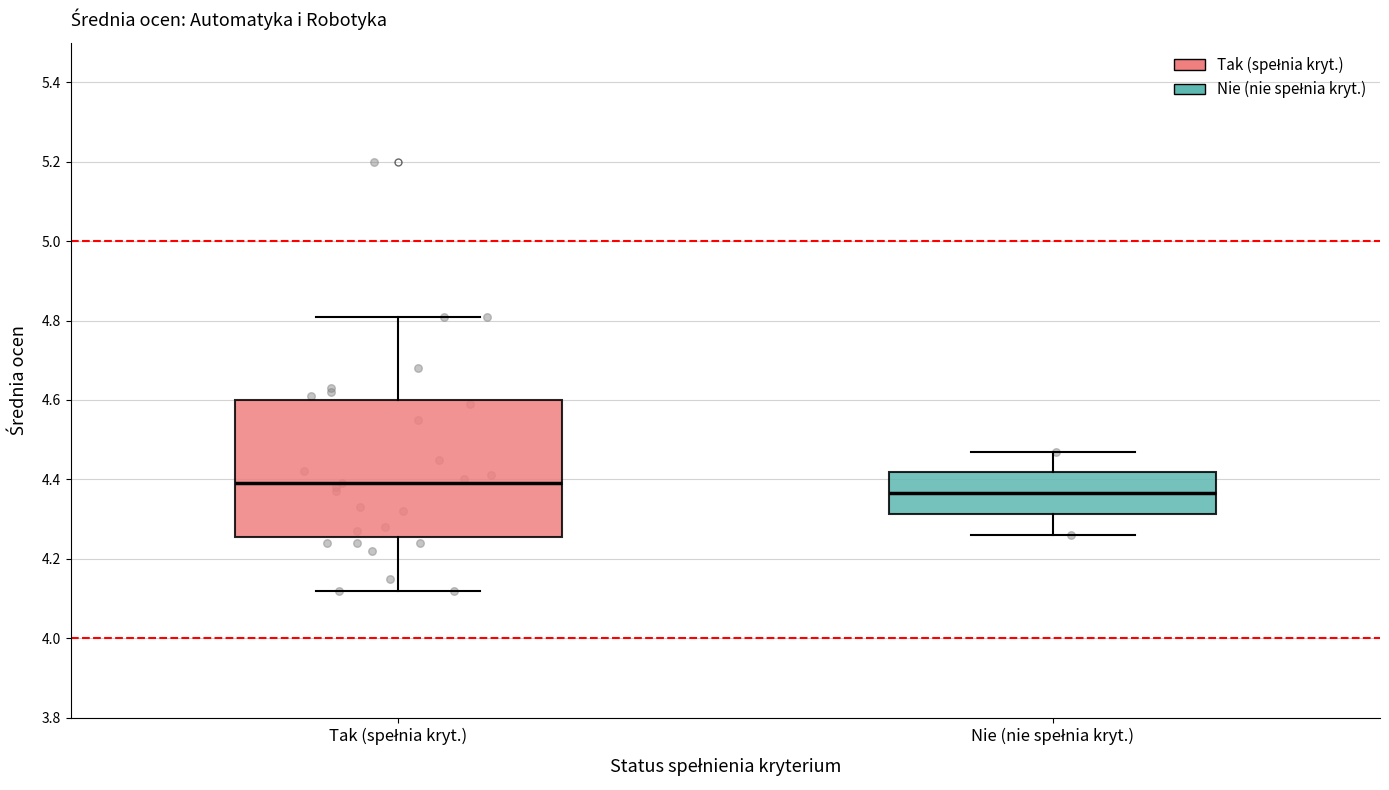

Reading left to right, read every box against the y-axis: the position of its median line, the range the box covers, and the ends of its whiskers. The values are not printed on the chart, so give them approximately, as read against the axis.

Tak (spełnia kryt.): median 4.40, box 4.26 to 4.60, whiskers 4.12 to 4.82
Nie (nie spełnia kryt.): median 4.36, box 4.32 to 4.42, whiskers 4.26 to 4.48